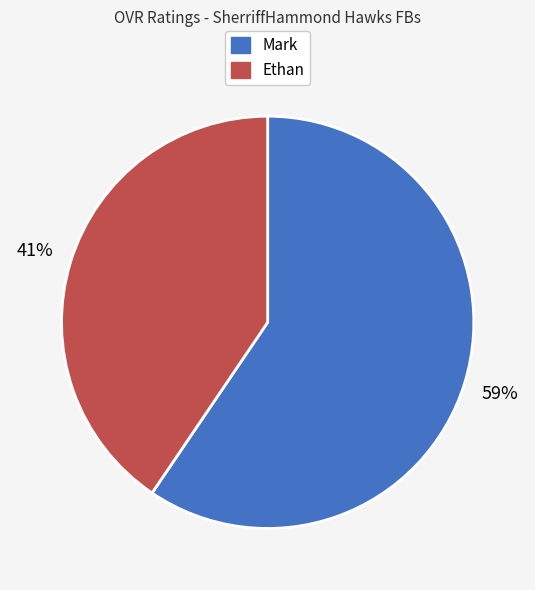

What percentage is the Ethan slice, to the nearest percent?

41%